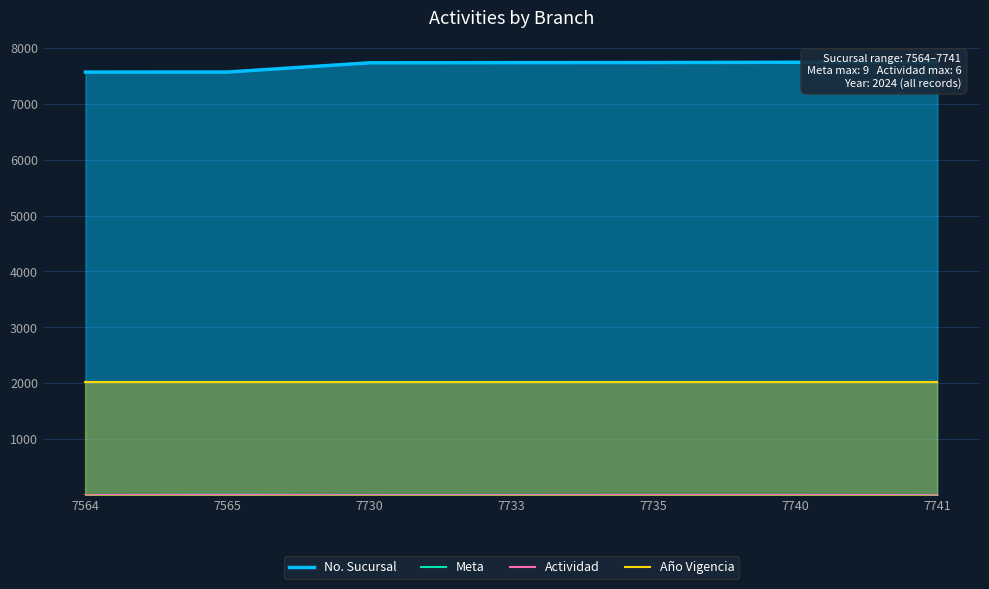

What is the minimum value for Año Vigencia?

2024